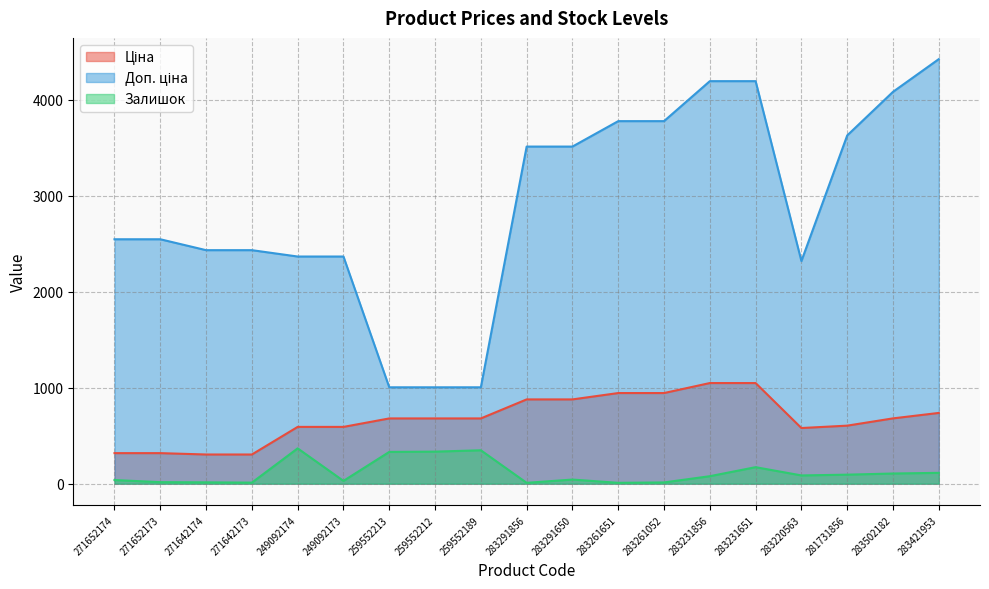

Rank the series by their average value, from lowest to highest.

Залишок, Ціна, Доп. ціна